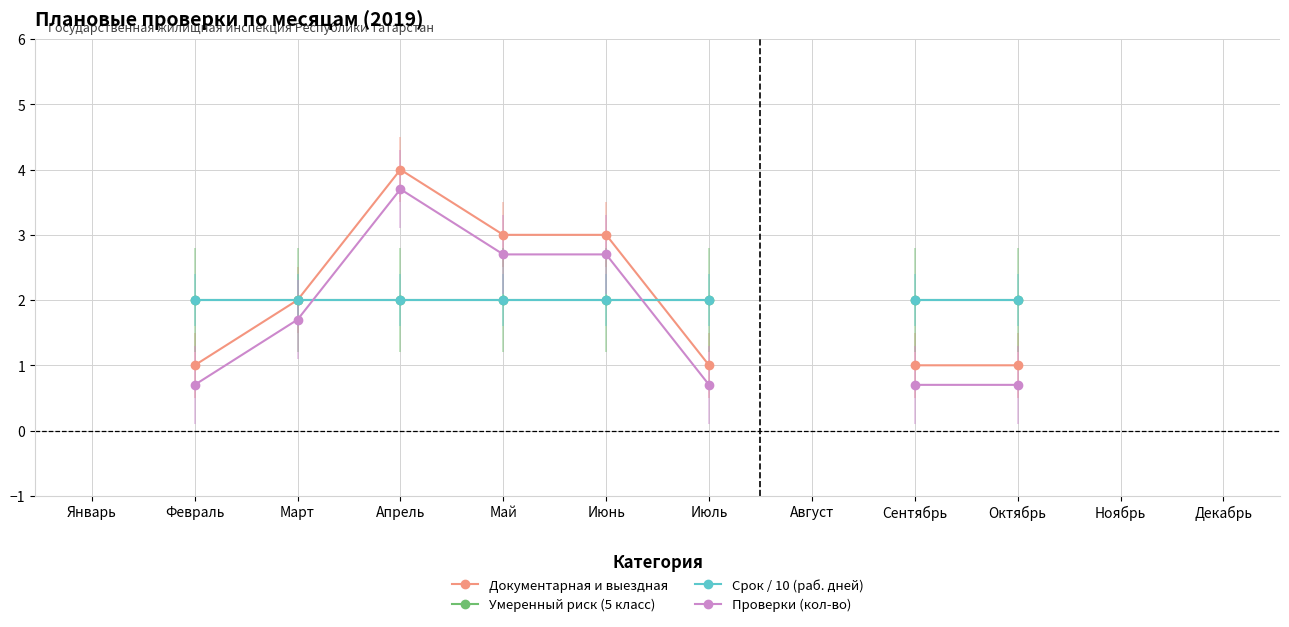

How many distinct data groups are displayed?

4